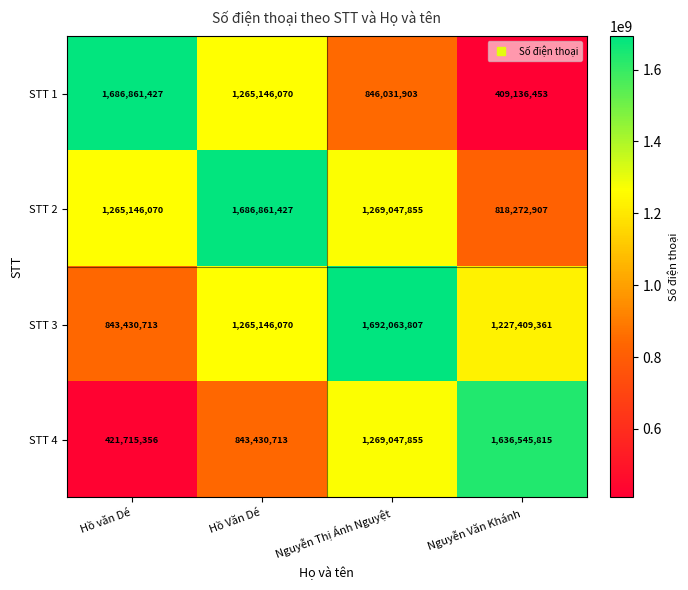

Which label corresponds to the smallest value in the chart?

Nguyễn Văn Khánh